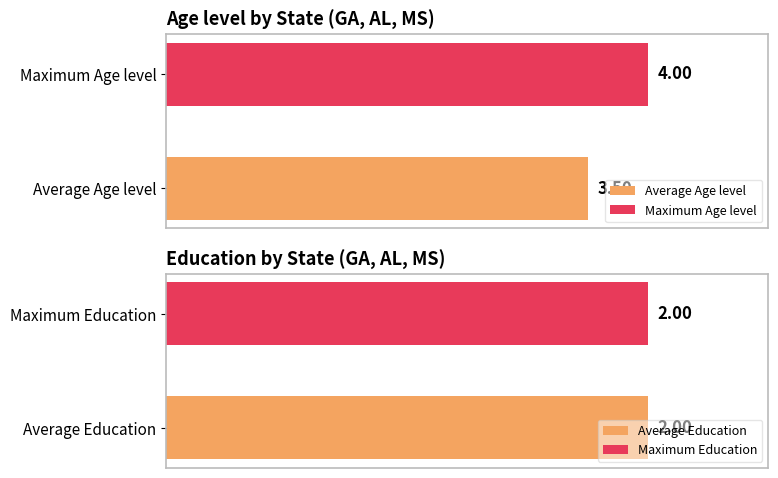

What is the value of the Education bar at the 1st from the left?

2